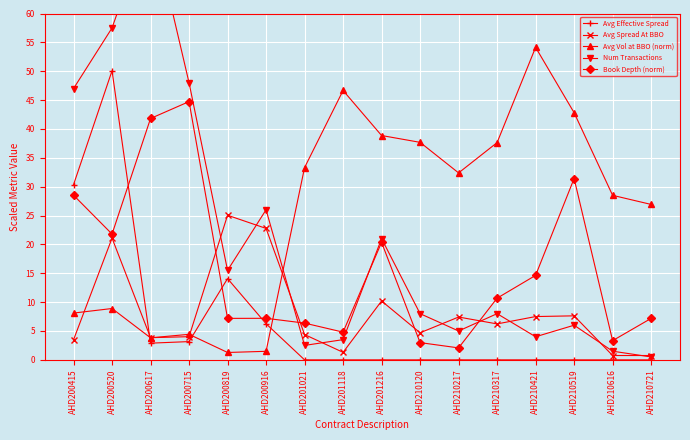

Which series has the widest spread of values?

Num Transactions